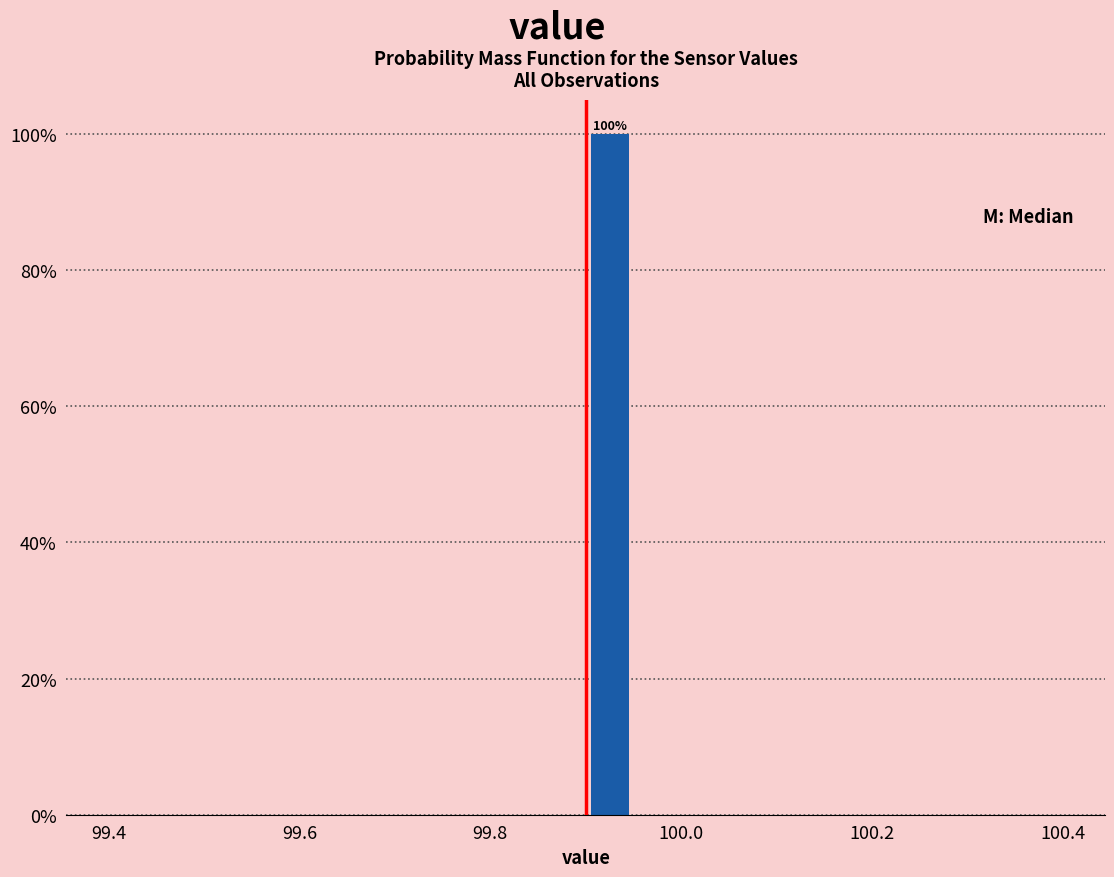

Around what value on the x-axis is the tallest bar? Give the approximate position of its centre, as read against the axis.

99.92